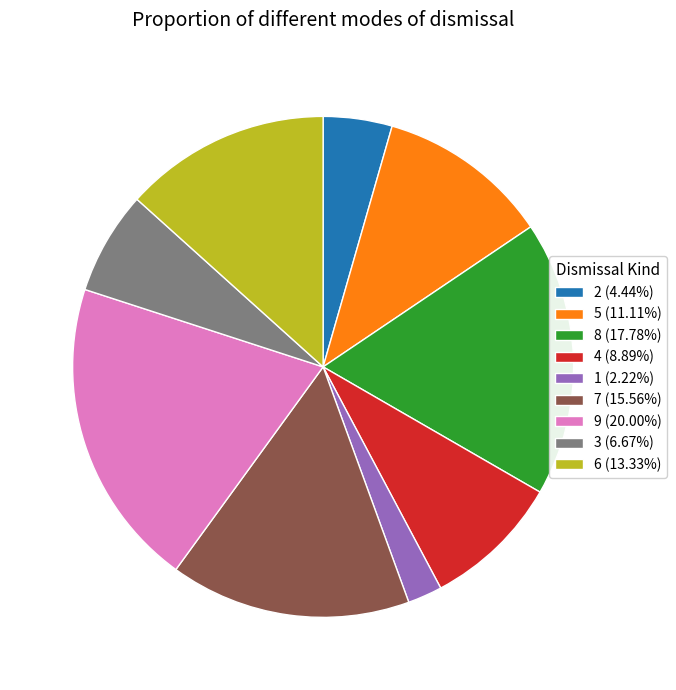

How many segments does this pie chart have?

9